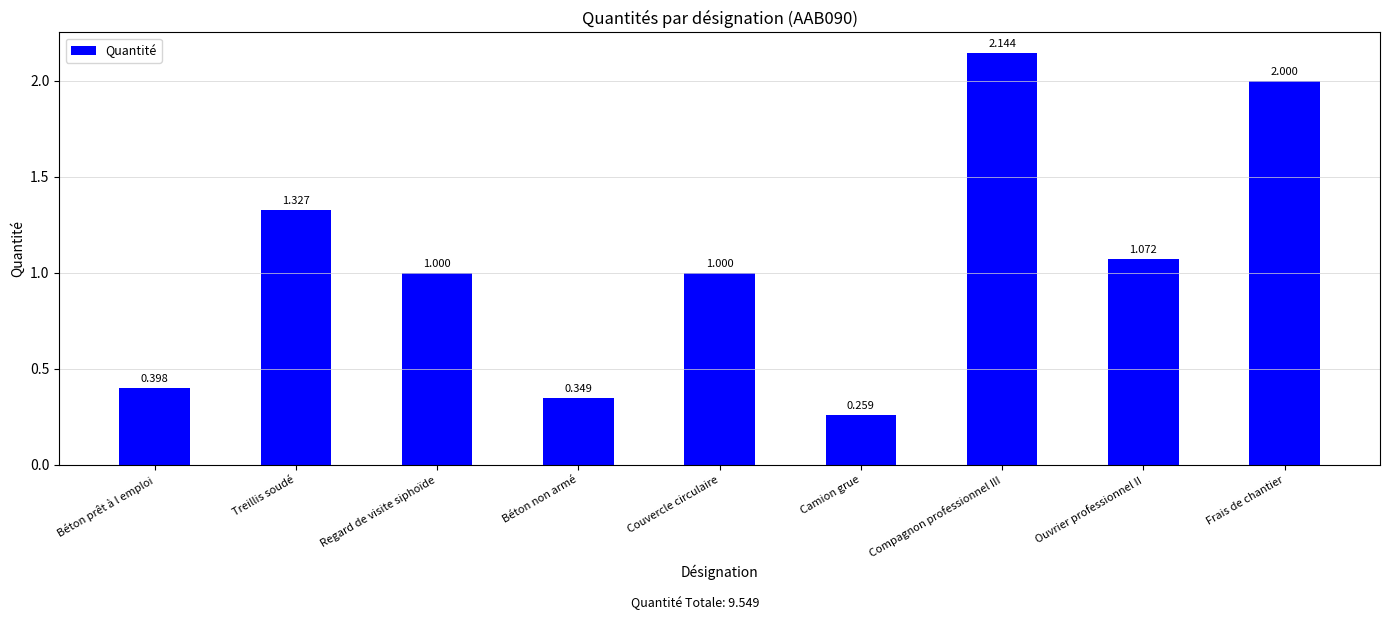

Is it true that the value at Frais de chantier is 2.0?

True